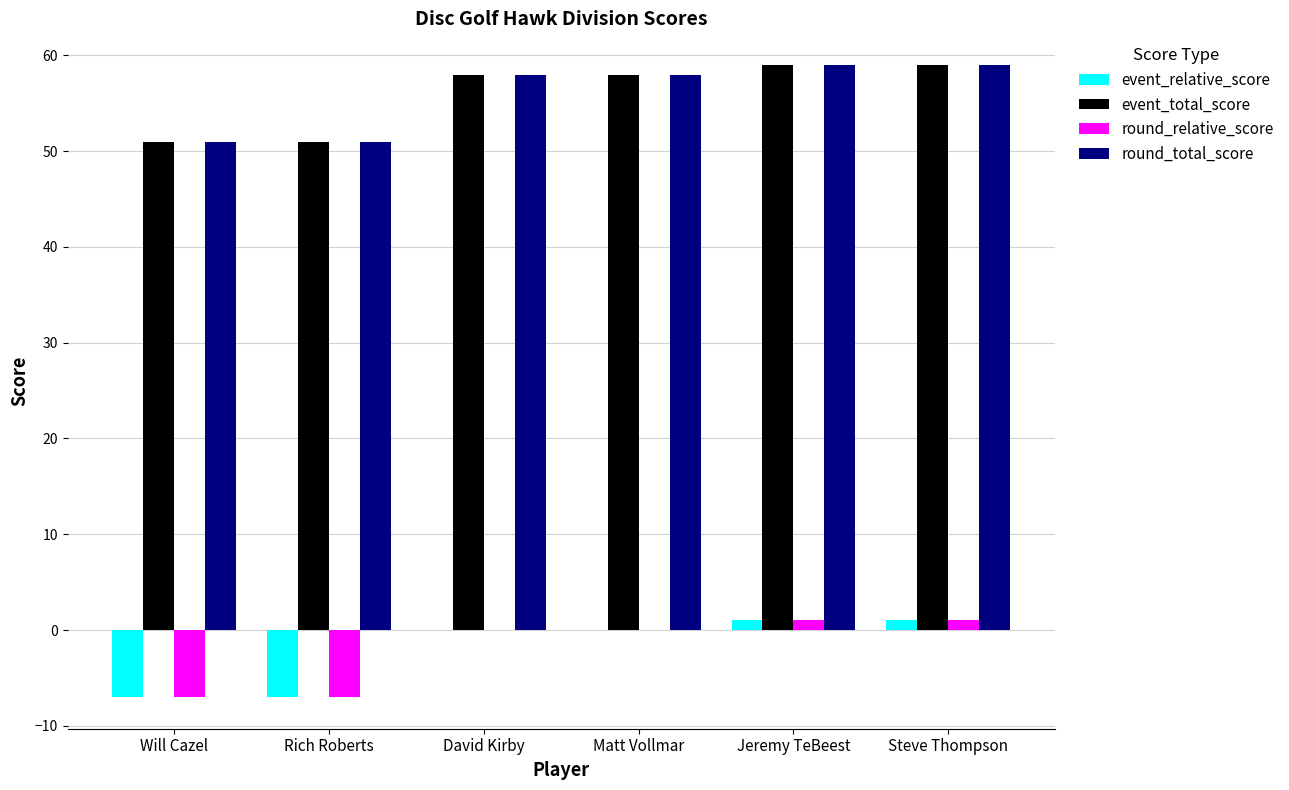

What is the sum of all event_relative_score values?

-12